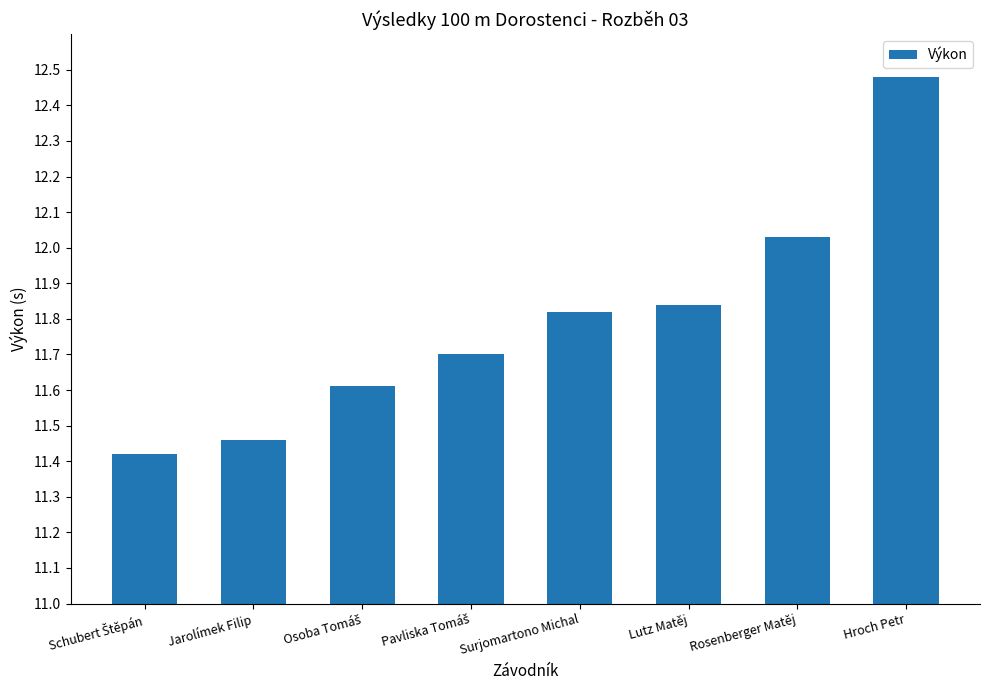

How many bars are there in total?

8